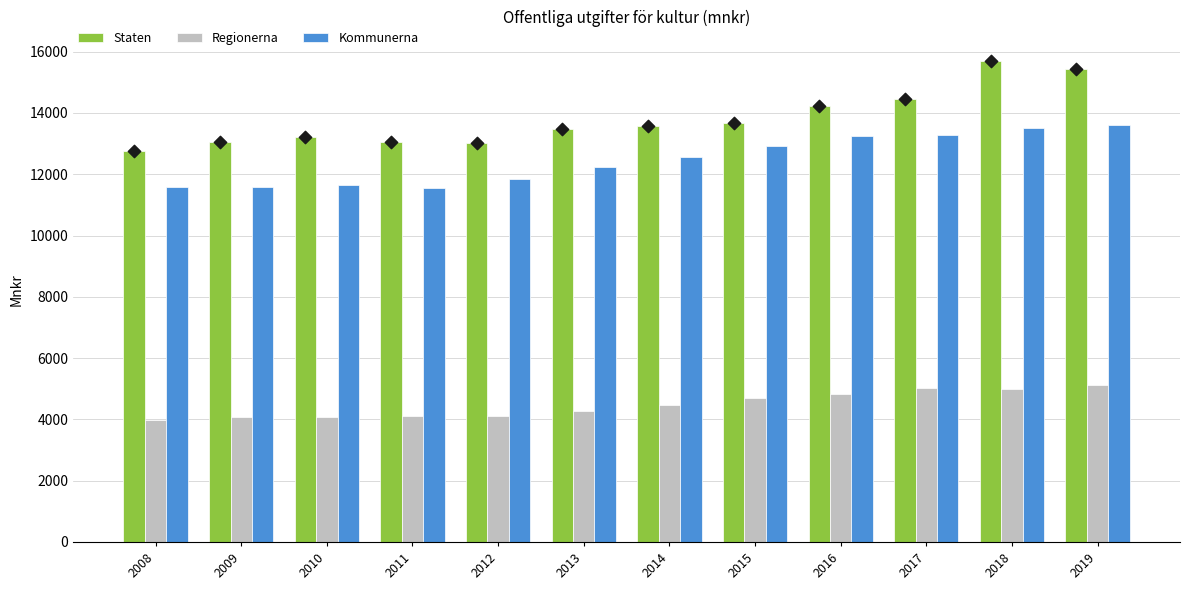

Which series has the largest total across all categories?

Staten